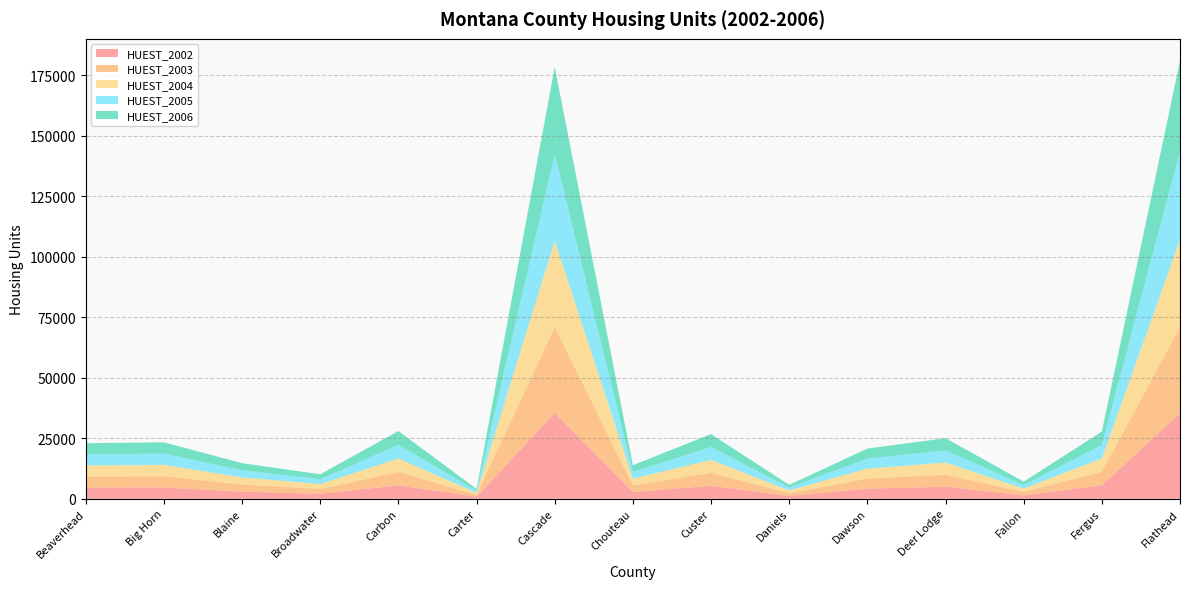

Reading right to left, extract all data points from this chart.

HUEST_2002: Flathead=35324	Fergus=5550	Fallon=1409	Deer Lodge=4964	Dawson=4156	Daniels=1152	Custer=5355	Chouteau=2771	Cascade=35450	Carter=810	Carbon=5534	Broadwater=2014	Blaine=2945	Big Horn=4659	Beaverhead=4584
HUEST_2003: Flathead=35693	Fergus=5554	Fallon=1408	Deer Lodge=4971	Dawson=4147	Daniels=1150	Custer=5346	Chouteau=2767	Cascade=35520	Carter=808	Carbon=5536	Broadwater=2016	Blaine=2943	Big Horn=4659	Beaverhead=4577
HUEST_2004: Flathead=36076	Fergus=5545	Fallon=1411	Deer Lodge=5014	Dawson=4143	Daniels=1149	Custer=5339	Chouteau=2765	Cascade=35666	Carter=806	Carbon=5571	Broadwater=2018	Blaine=2937	Big Horn=4656	Beaverhead=4574
HUEST_2005: Flathead=36673	Fergus=5557	Fallon=1416	Deer Lodge=5027	Dawson=4151	Daniels=1146	Custer=5342	Chouteau=2781	Cascade=35829	Carter=808	Carbon=5649	Broadwater=2029	Blaine=2946	Big Horn=4678	Beaverhead=4612
HUEST_2006: Flathead=37310	Fergus=5546	Fallon=1413	Deer Lodge=5046	Dawson=4144	Daniels=1144	Custer=5334	Chouteau=2779	Cascade=36078	Carter=806	Carbon=5698	Broadwater=2024	Blaine=2939	Big Horn=4673	Beaverhead=4603